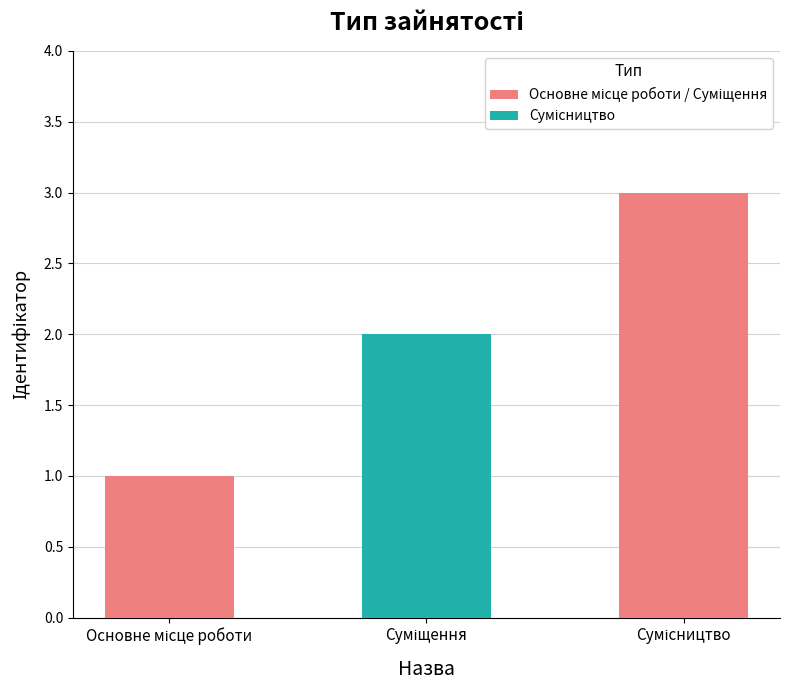

What is the sum of all values?

6